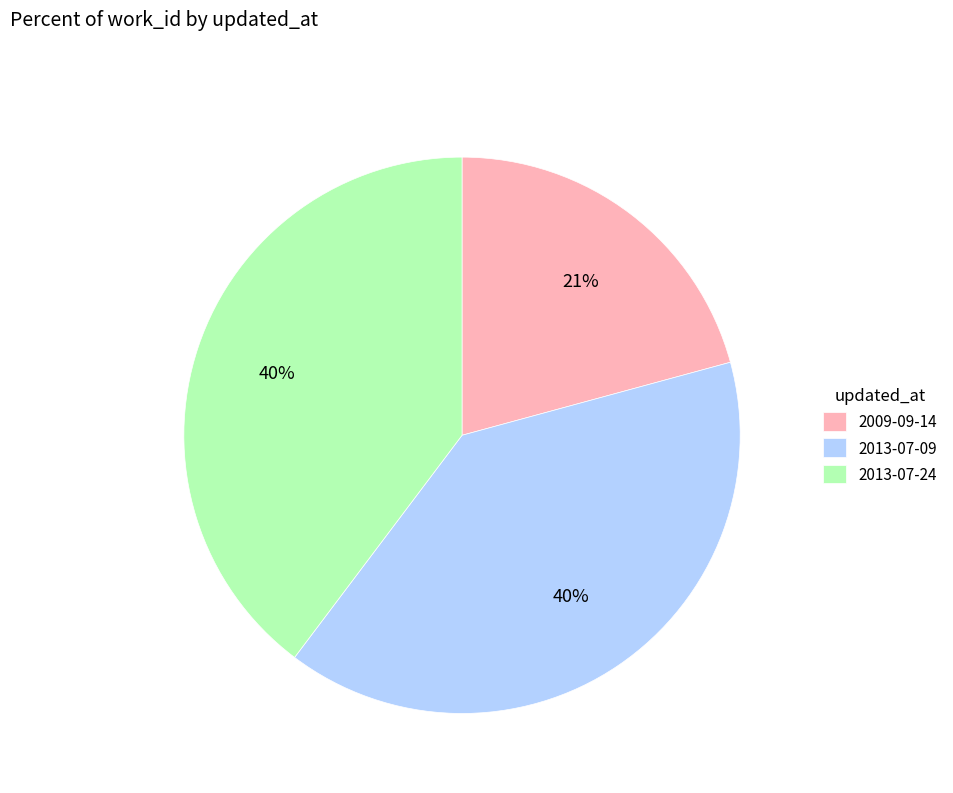

Which category has the smallest portion of the pie?

2009-09-14